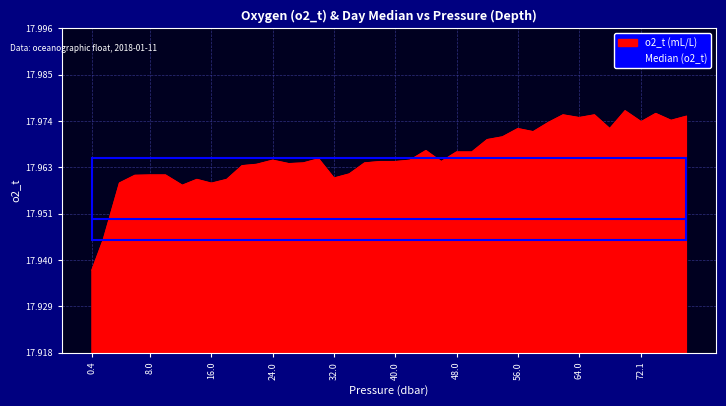

Which series has the largest range (max minus min)?

o2_t (mL/L)